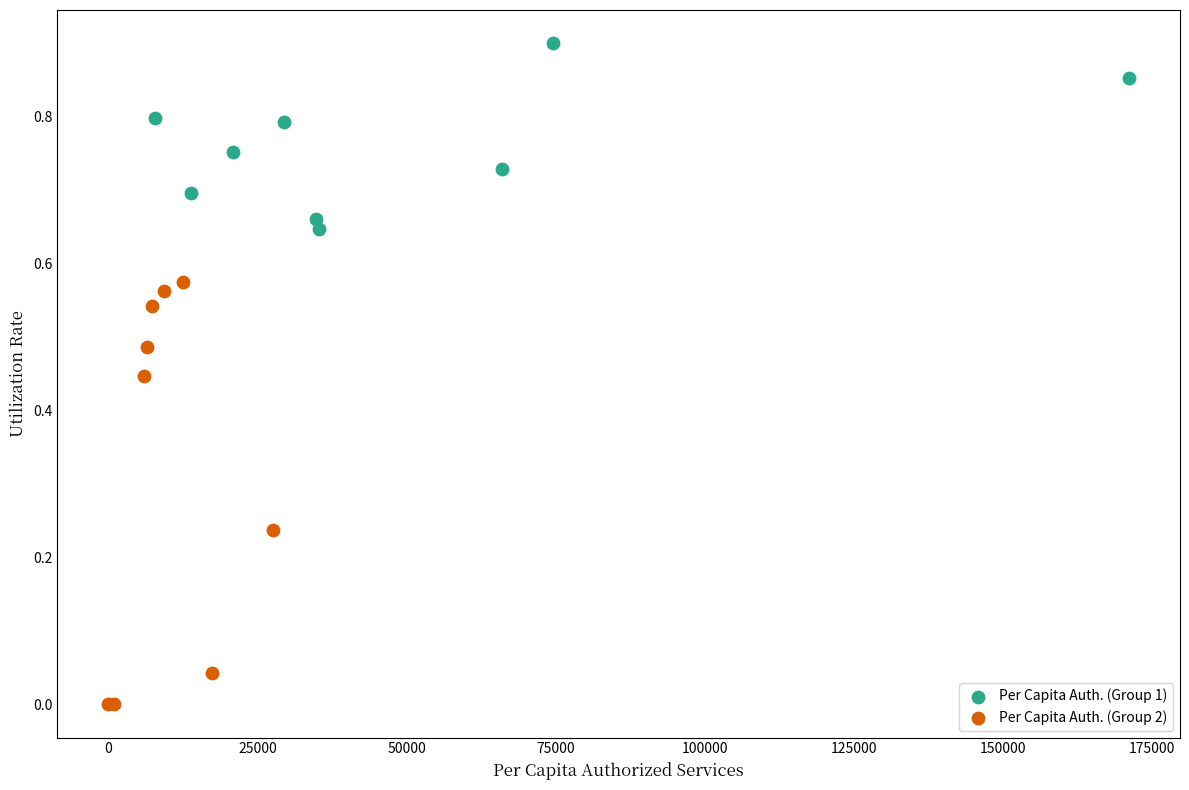

Which series contains the highest Y value?

Per Capita Auth. (Group 1)